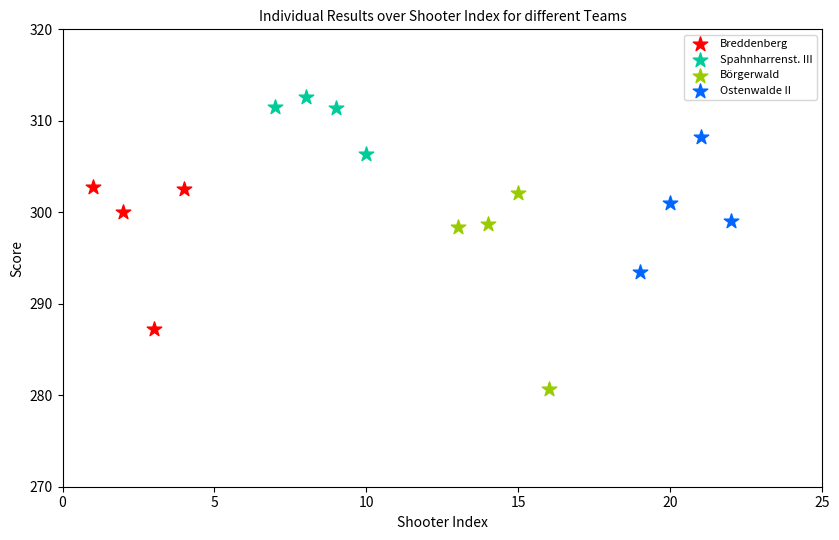

Which series contains the highest Y value?

Spahnharrenst. III